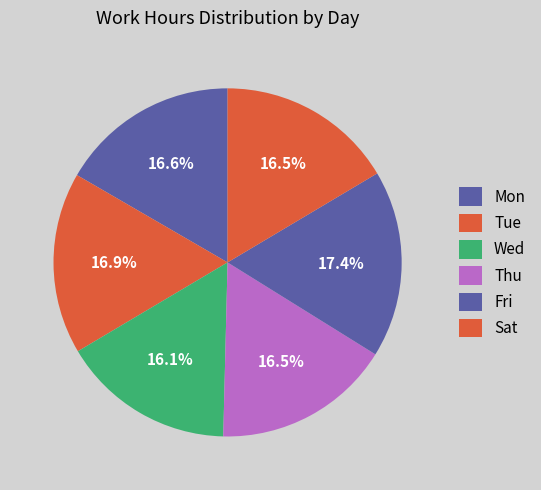

Count the number of slices in the pie.

6